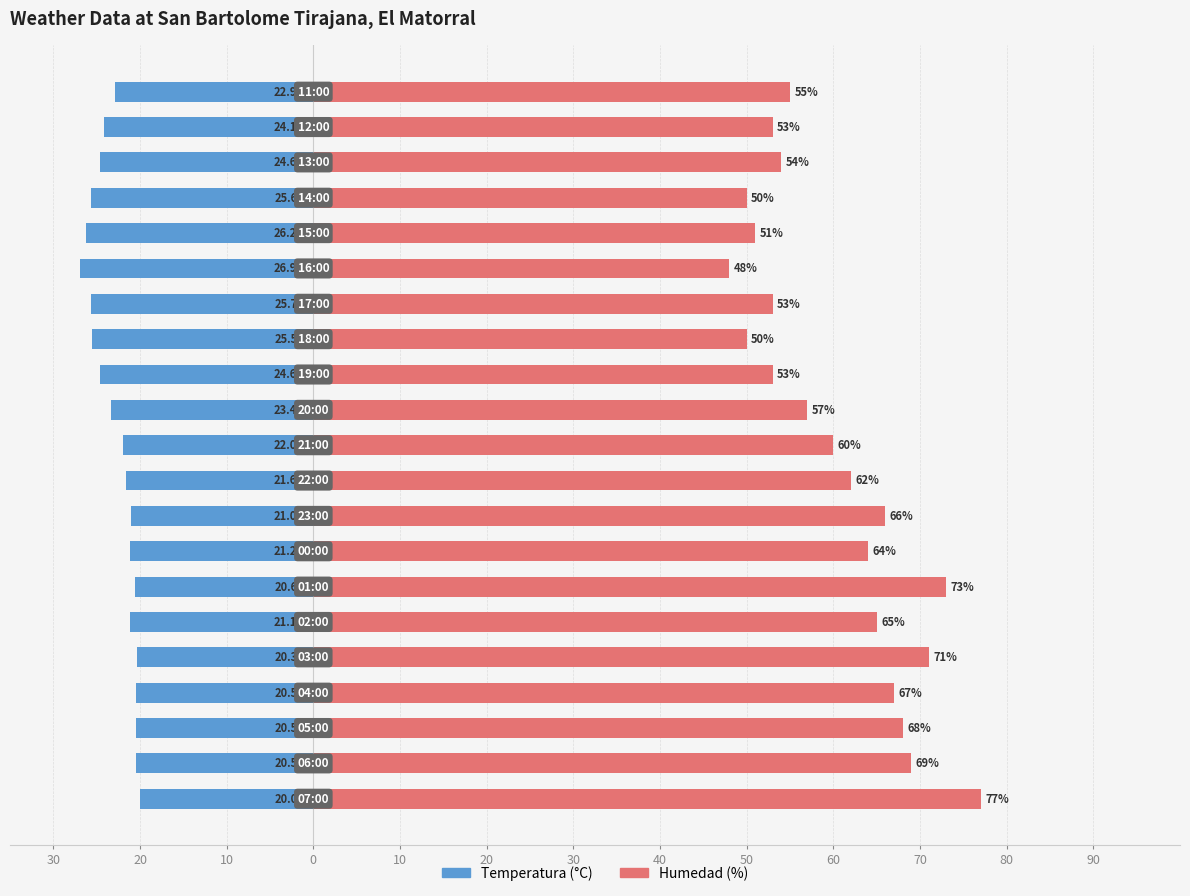

At how many categories does at least one series exceed 65?

7